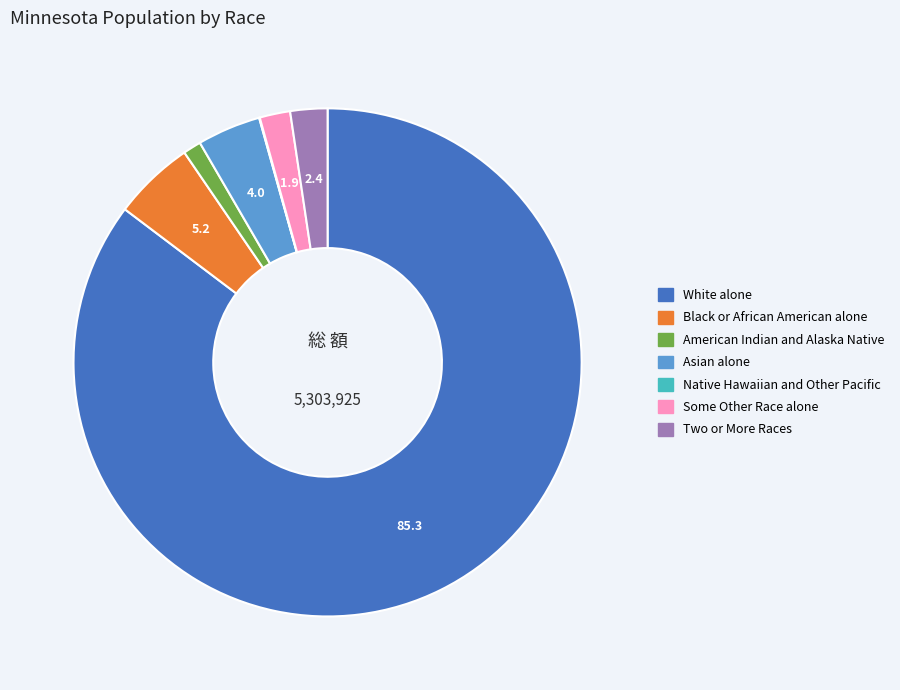

Does any single category account for the majority?

Yes